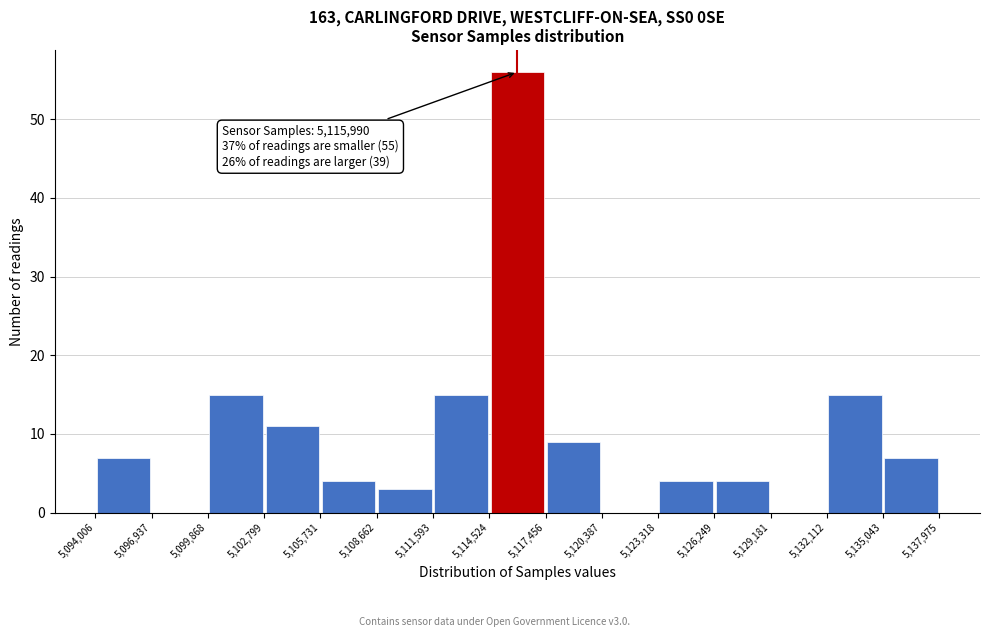

Which range on the x-axis has the tallest bar?

5,114,524 to 5,117,456